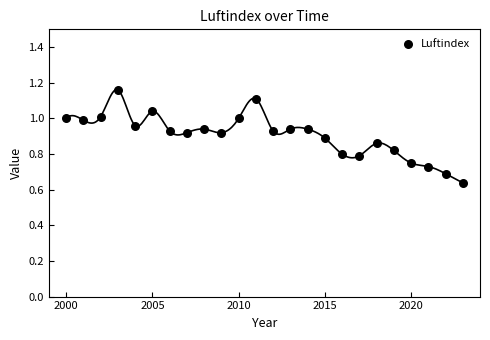

What is the range of X values (max minus min)?

23.0